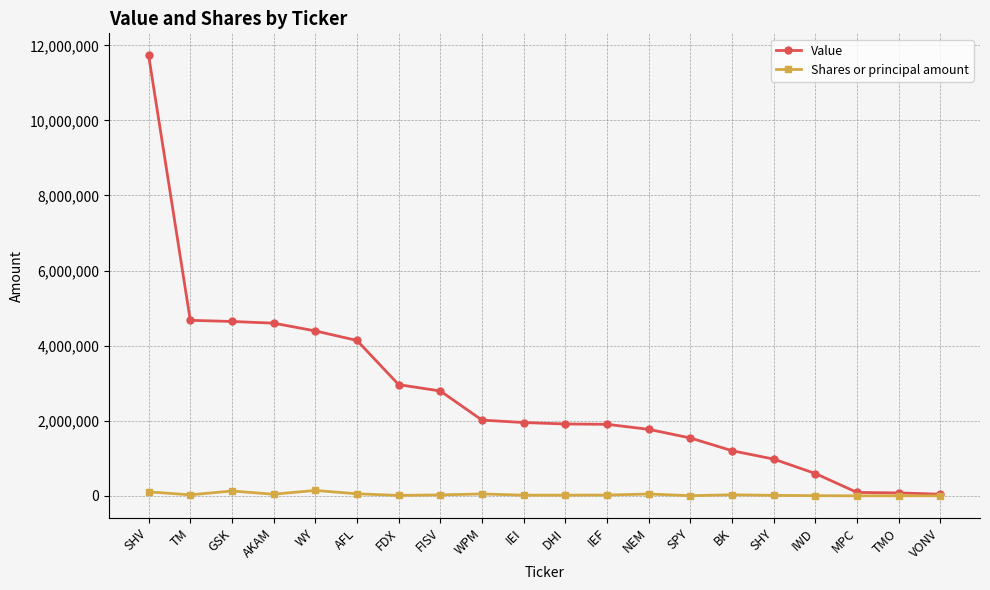

Does the chart display data point markers on the line(s)?

Yes